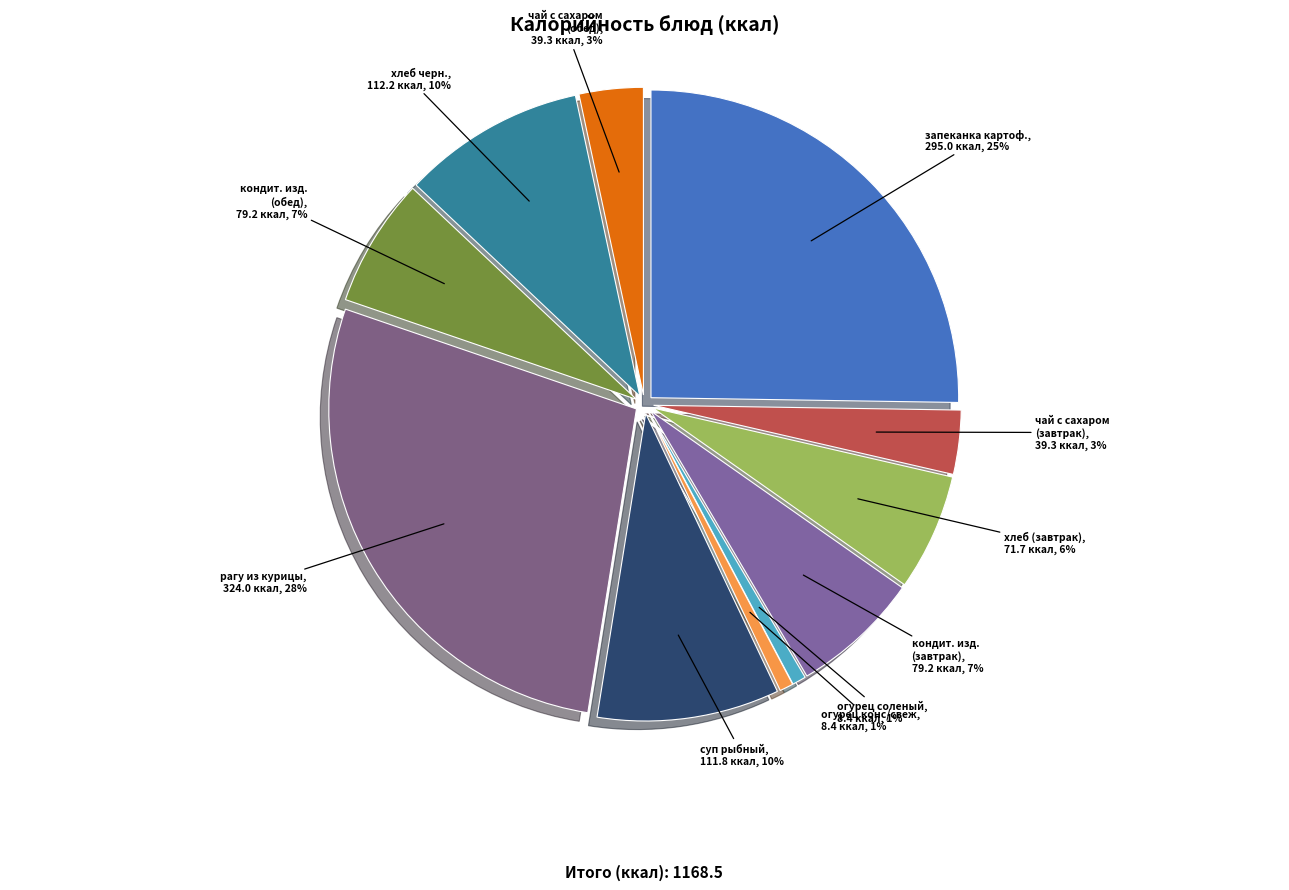

How many segments does this pie chart have?

11